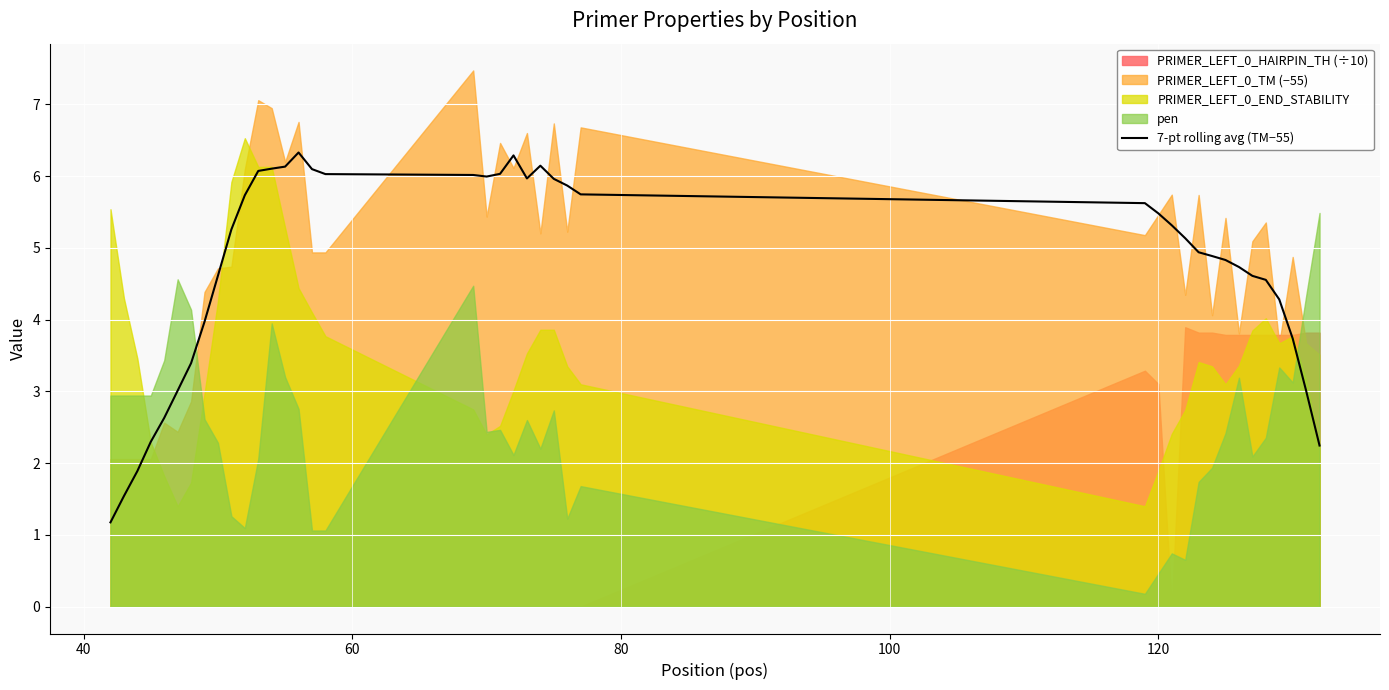

What is the sum of all values?

189.7